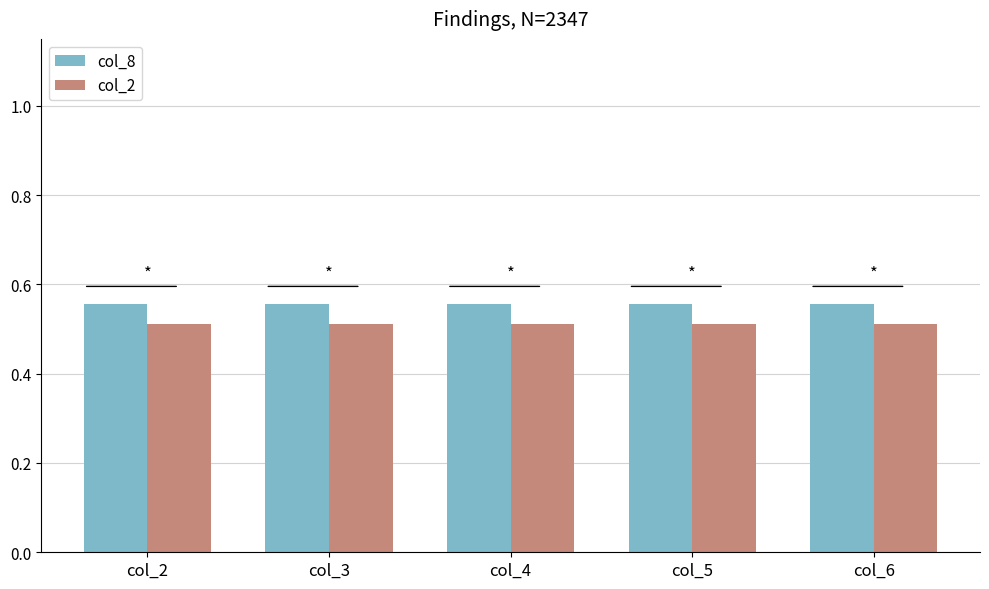

What is the minimum value shown in the chart?

0.5